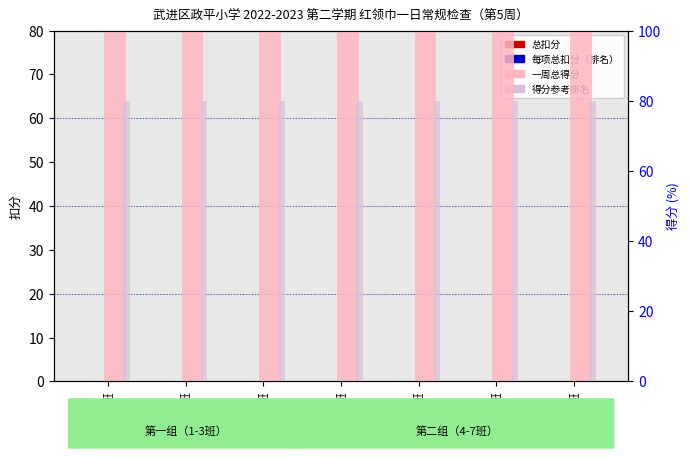

At which category does the chart reach its peak across all series?

四（1）班